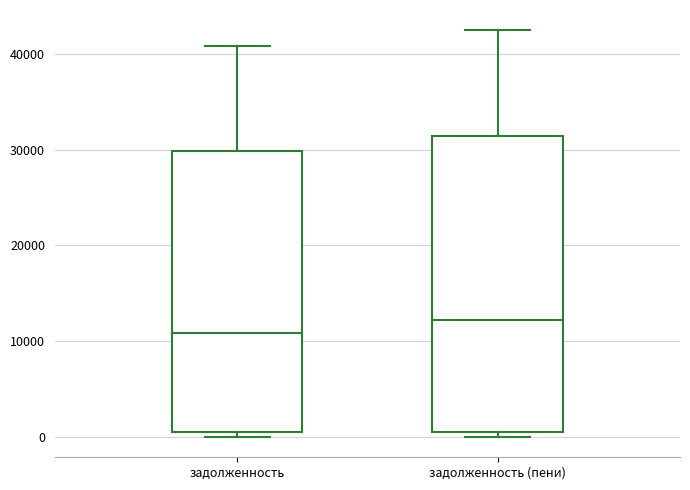

Reading left to right, read every box against the y-axis: the position of its median line, the range the box covers, and the ends of its whiskers. The values are not printed on the chart, so give them approximately, as read against the axis.

задолженность: median 11000, box 0 to 30000, whiskers 0 (just below the box's lower edge) to 41000
задолженность (пени): median 12000, box 0 to 31000, whiskers 0 (just below the box's lower edge) to 42000